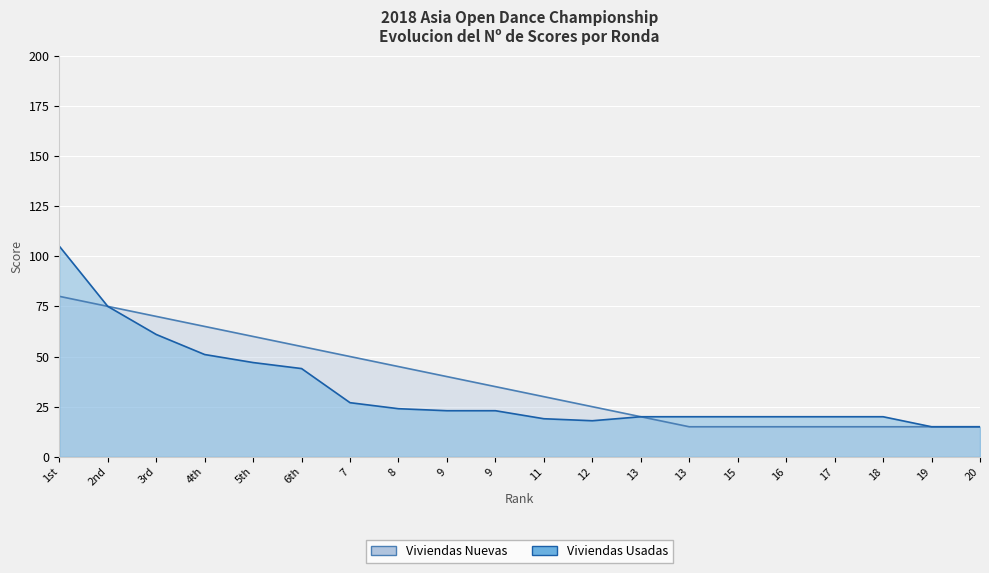

List the series in order of their overall mean, highest first.

Viviendas Nuevas, Viviendas Usadas